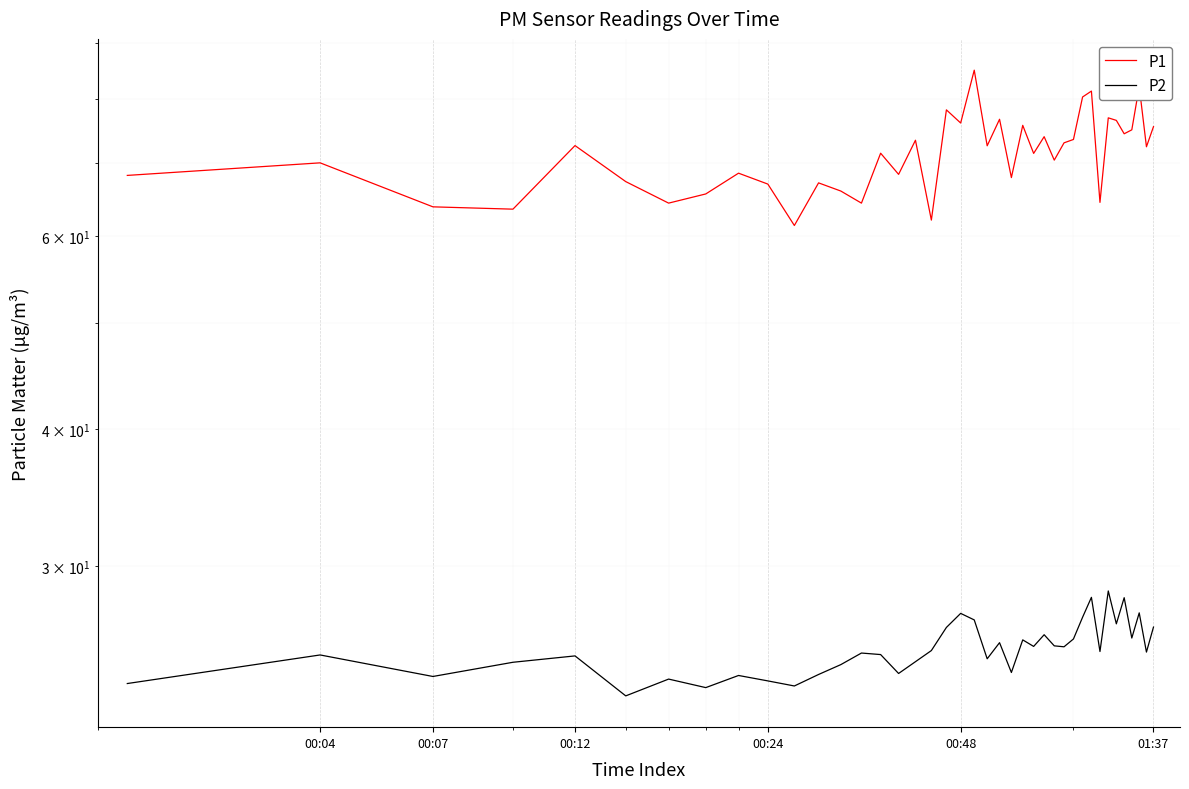

What is the difference between the second highest and minimum values in the P2 series?

5.2